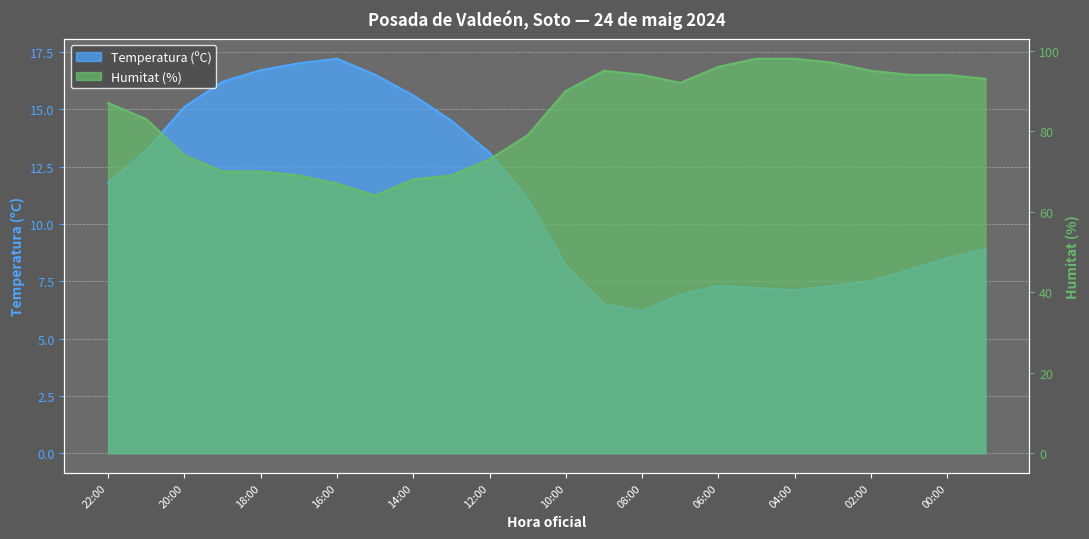

What is the spread (max minus min) of values at 04:00?

90.9